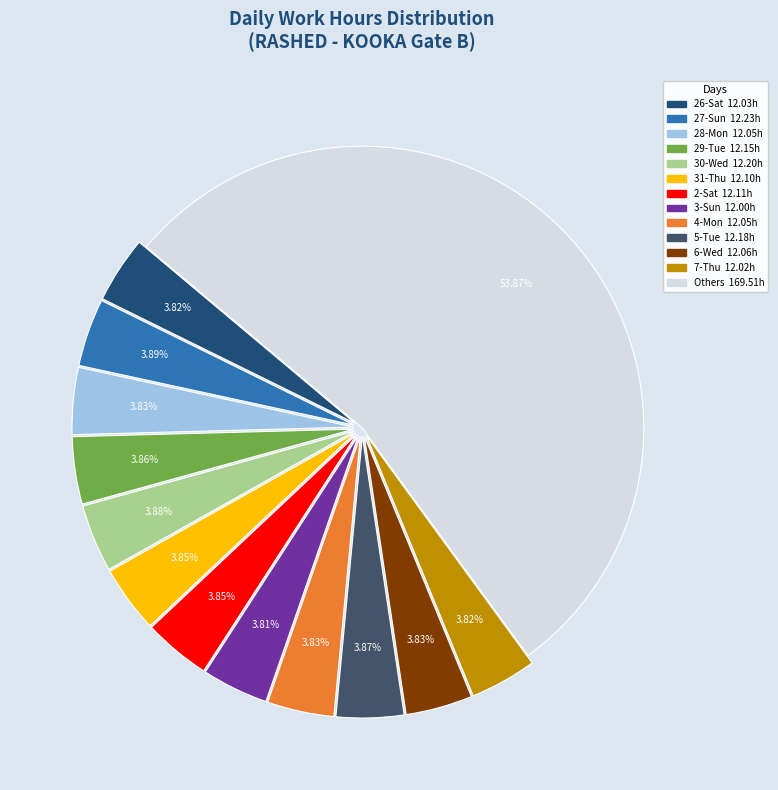

Is there a majority slice in this chart?

Yes